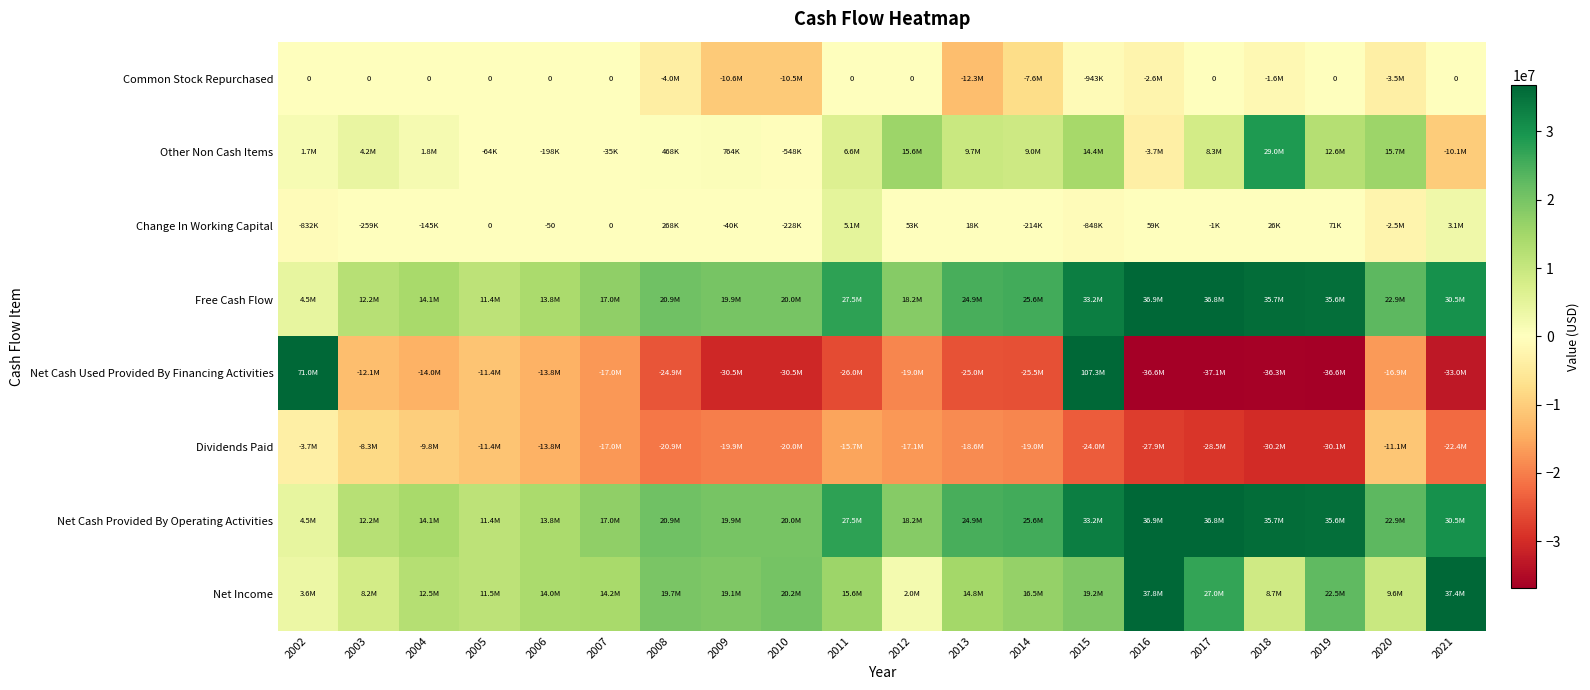

What is the total value across all series at 2002?

80921966